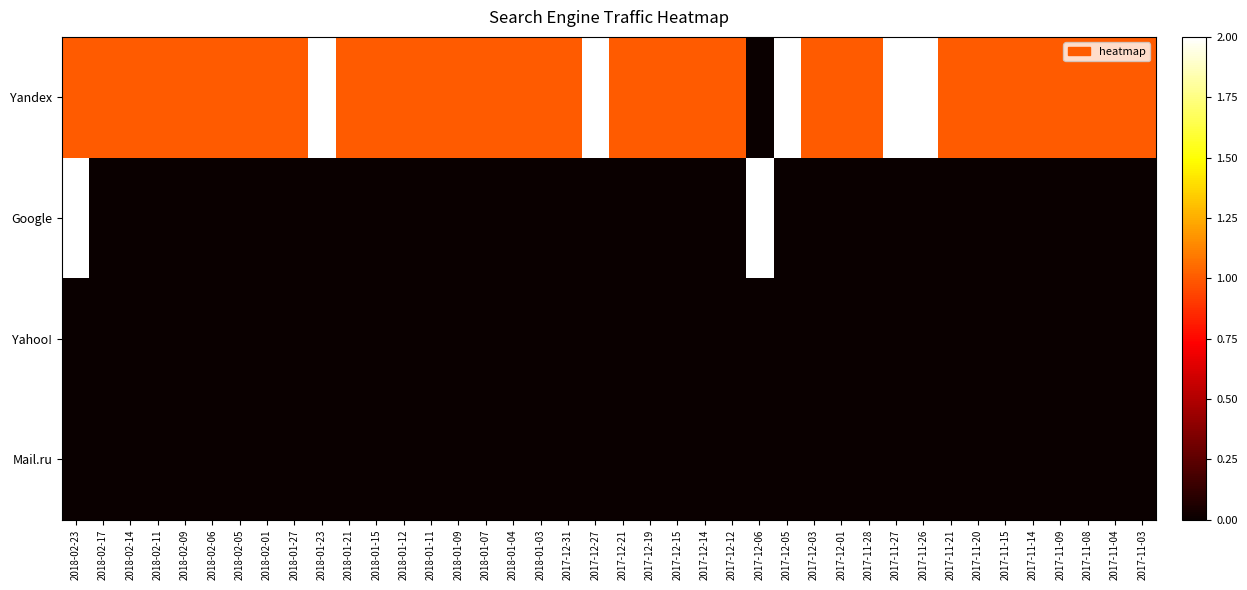

Which series has the largest total across all categories?

Yandex